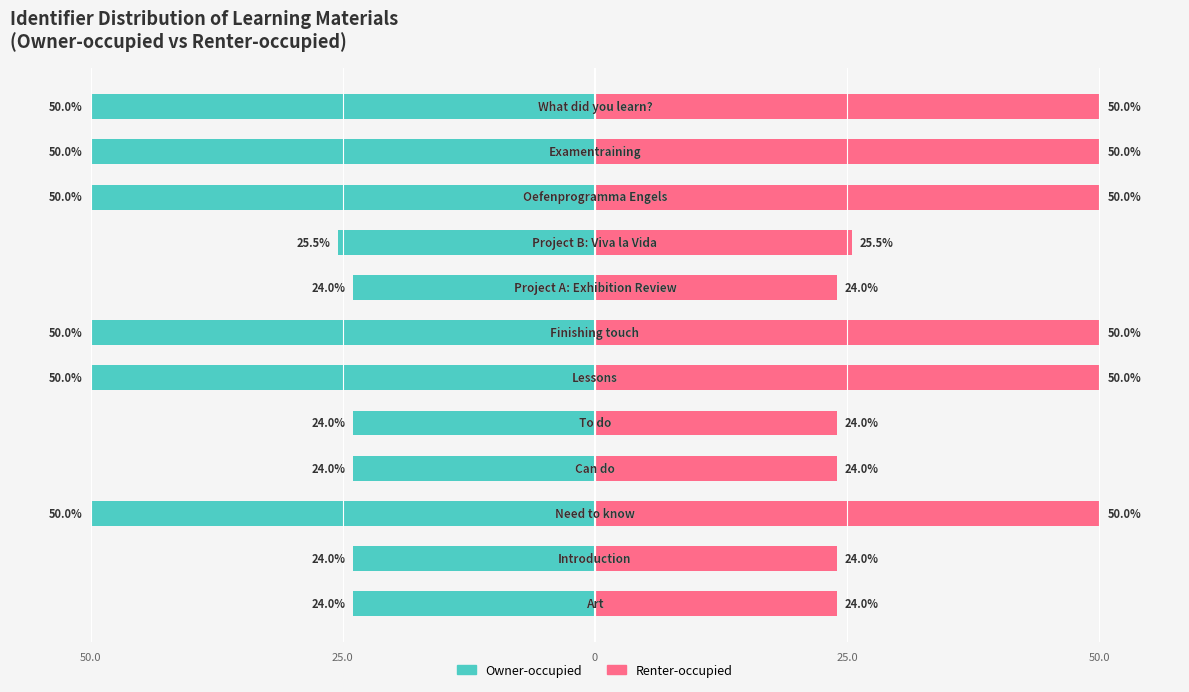

What are all the series names shown in the legend?

Owner-occupied, Renter-occupied